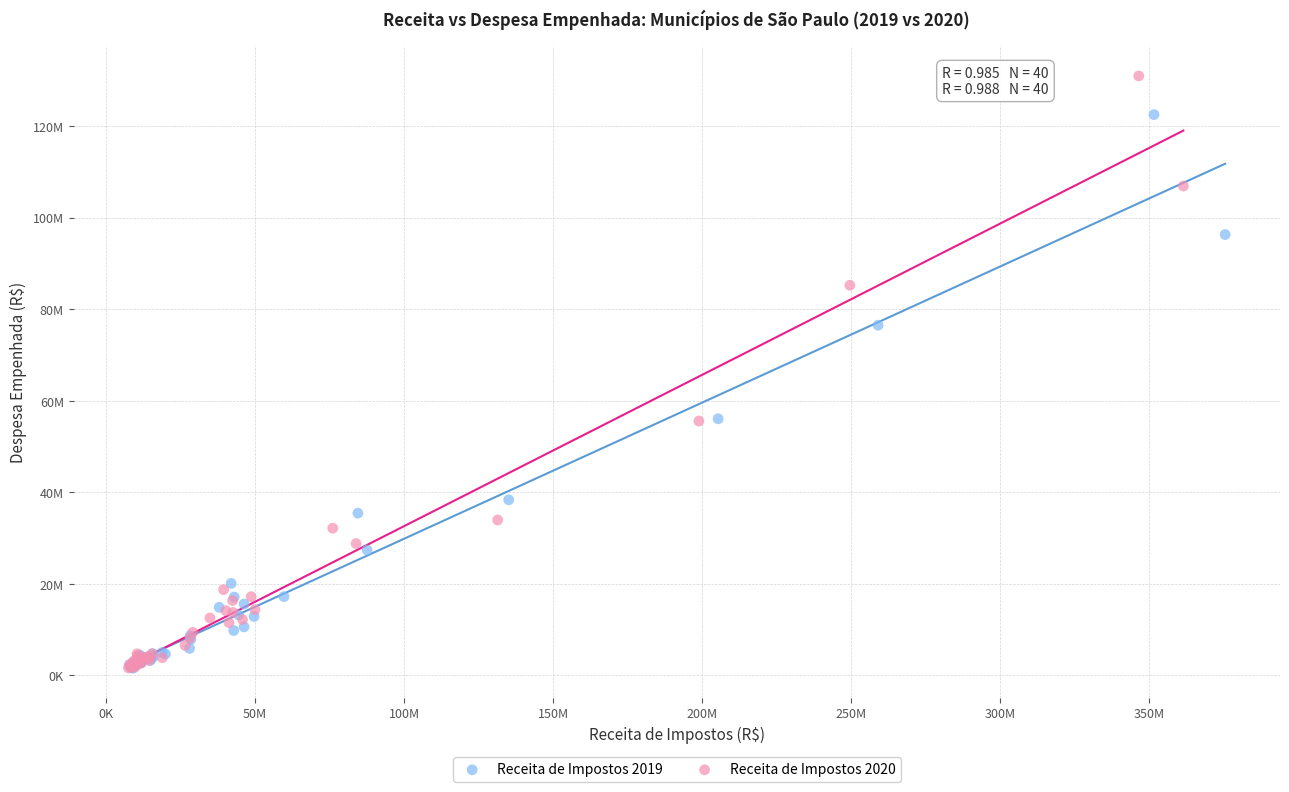

What are all the series names shown in the legend?

Receita de Impostos 2019, Receita de Impostos 2020